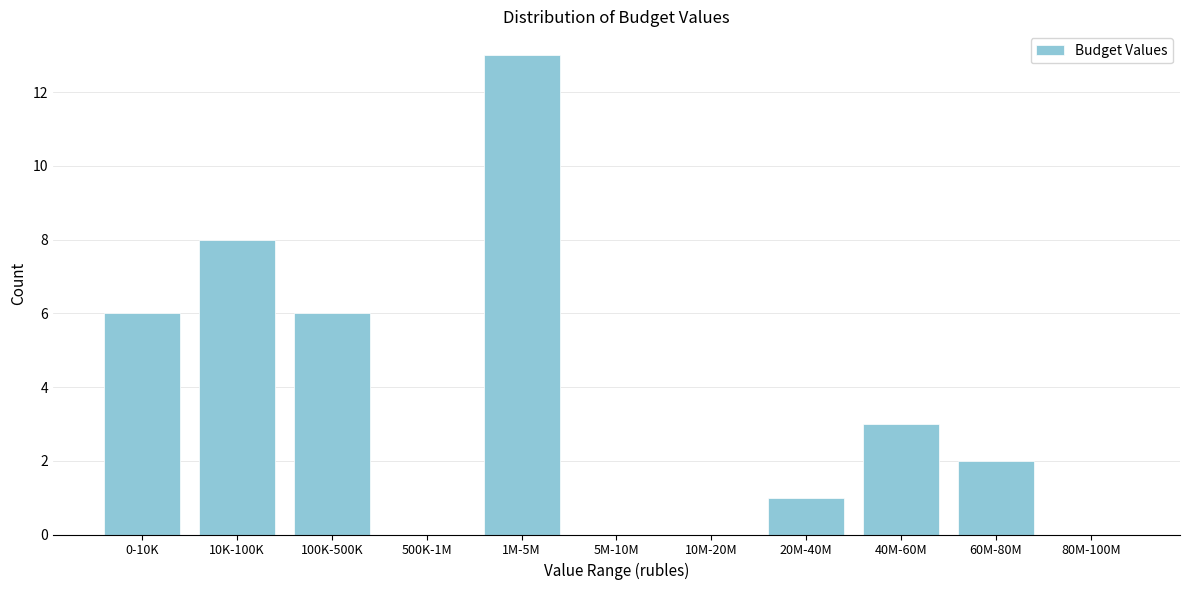

Reading left to right, what are all the values shown in this chart?

0-10K=6	10K-100K=8	100K-500K=6	500K-1M=0	1M-5M=13	5M-10M=0	10M-20M=0	20M-40M=1	40M-60M=3	60M-80M=2	80M-100M=0